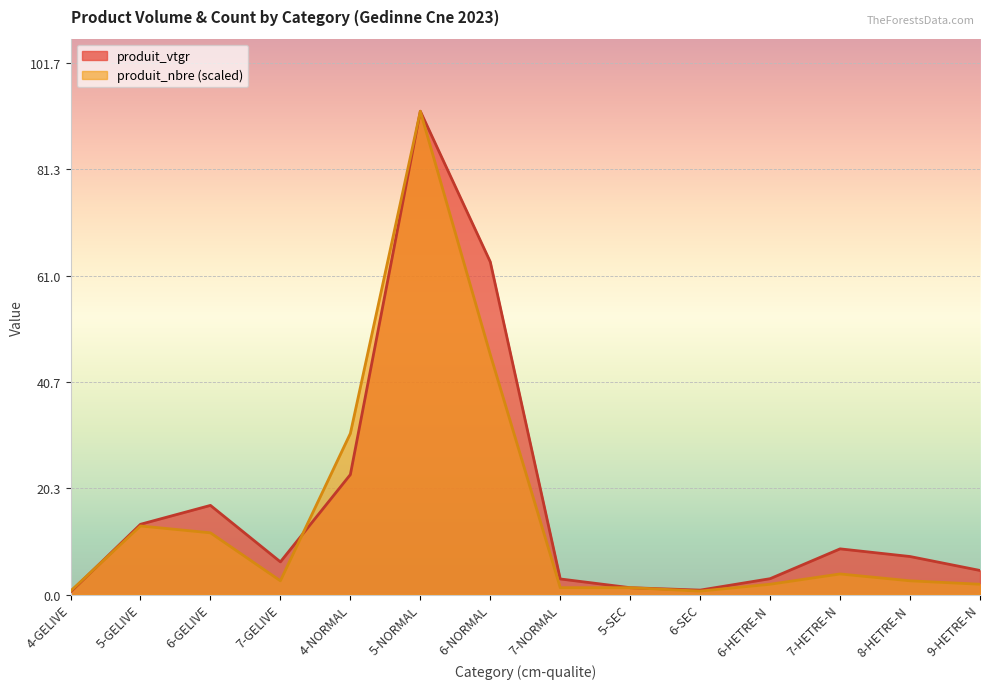

What is the spread (max minus min) of values at 6-GELIVE?

5.2